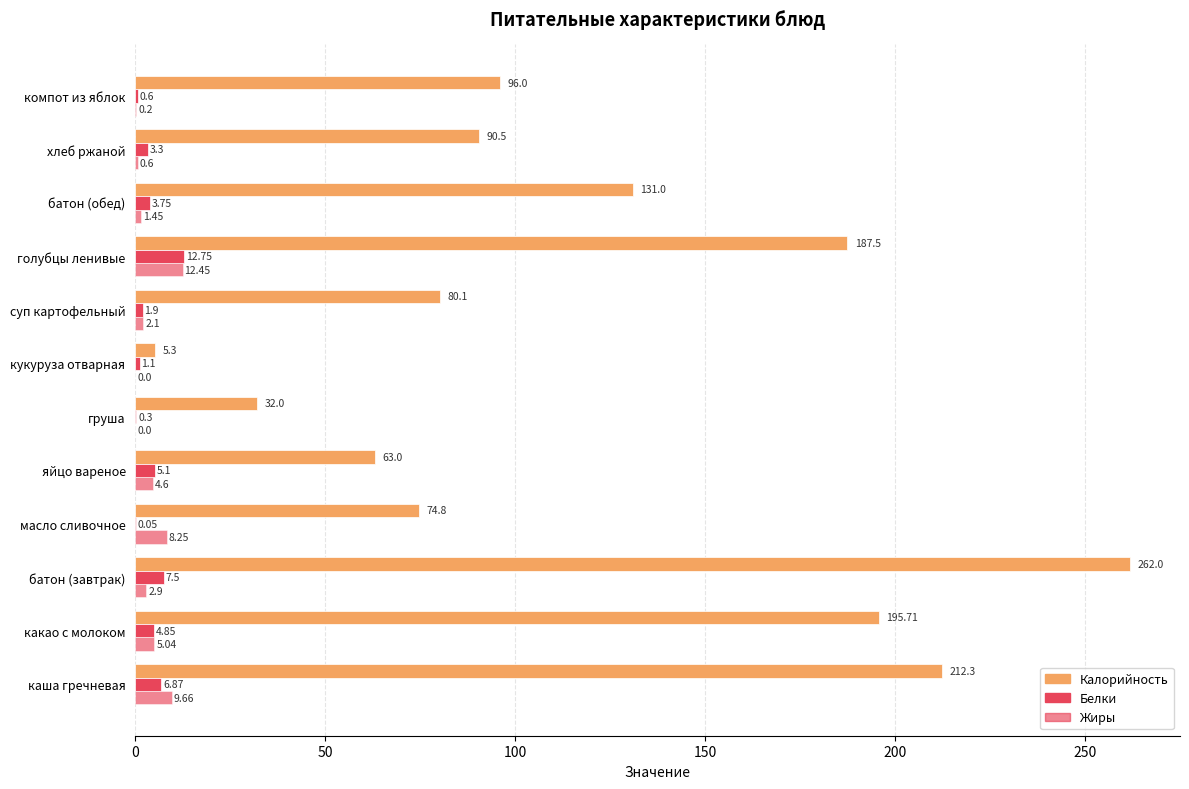

How many data points does each series have?

12